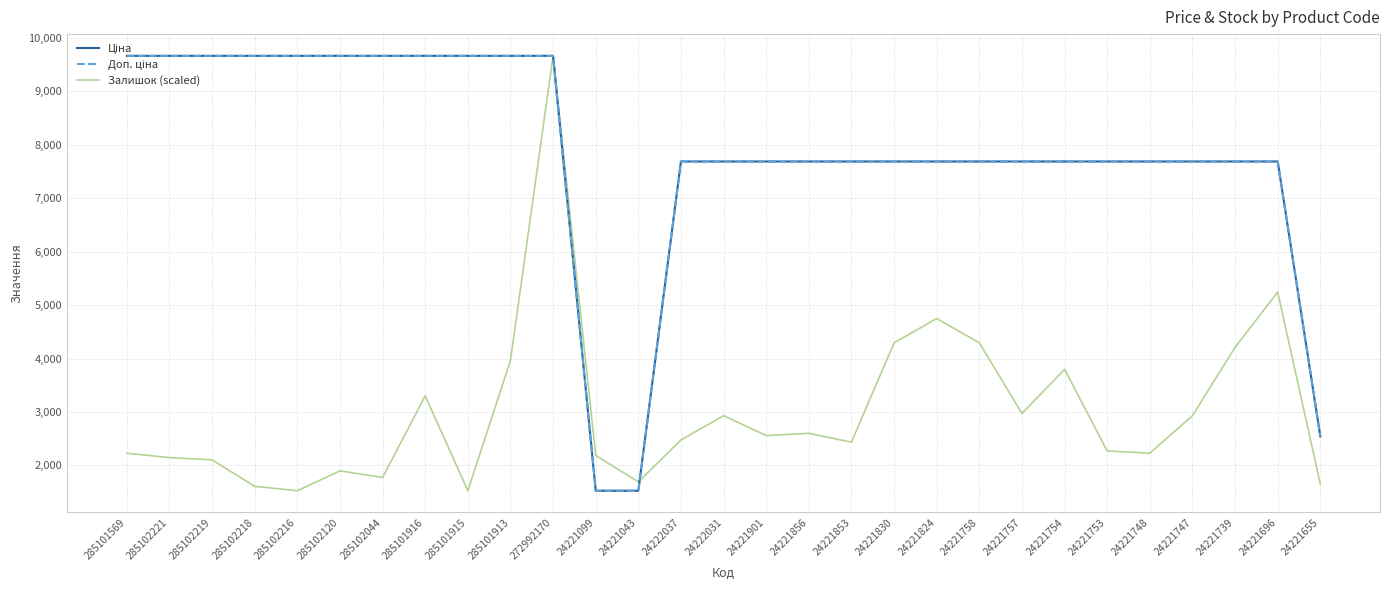

What is the total value across all series at 24221753?

17646.3